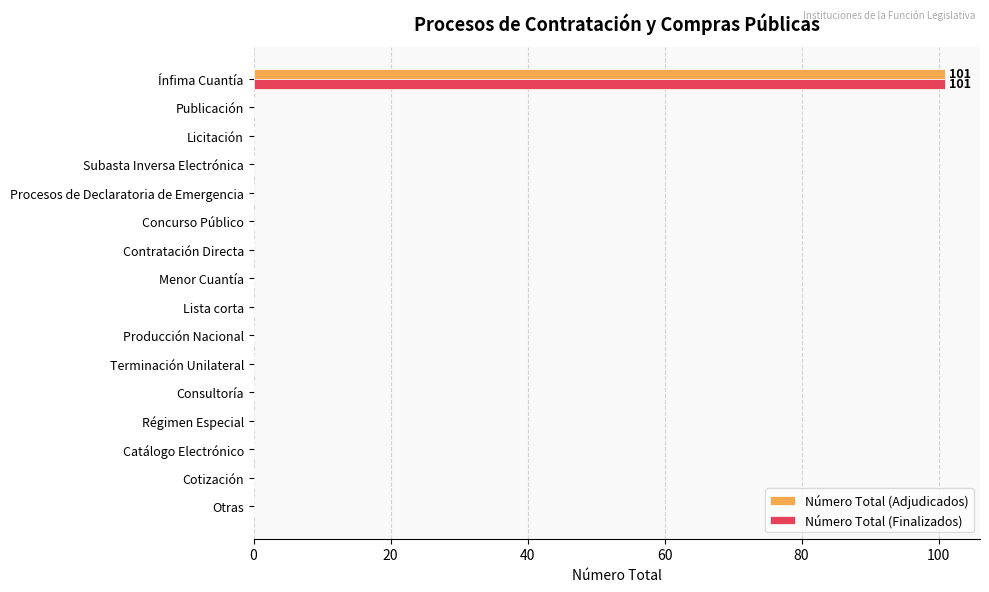

The Número Total (Adjudicados) series shows 0 at Producción Nacional. True or false?

True